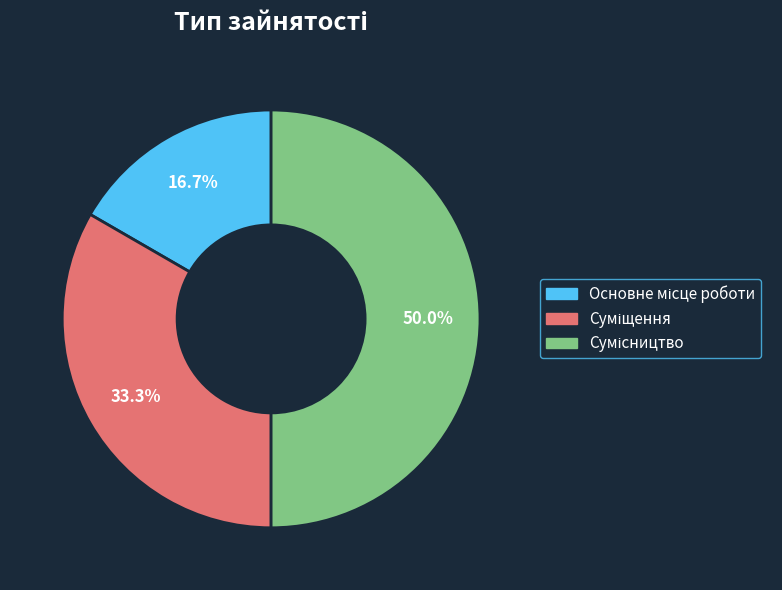

What is the change in value from Основне місце роботи to Сумісництво?

+2